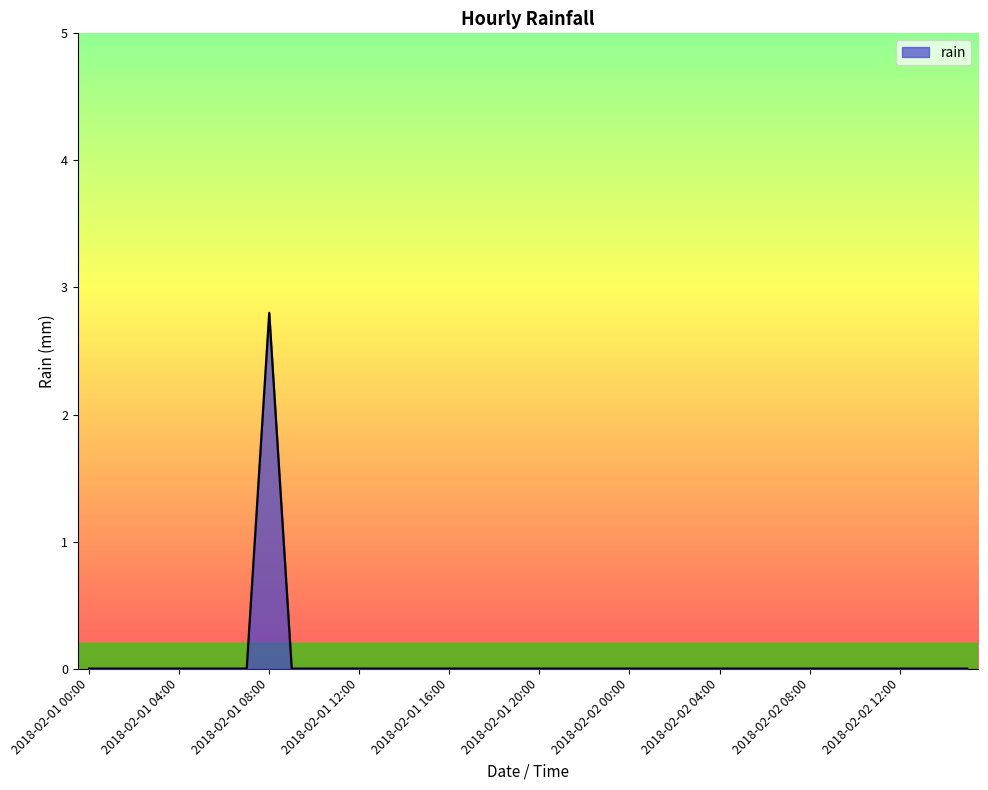

What is the maximum value shown in the chart?

2.8